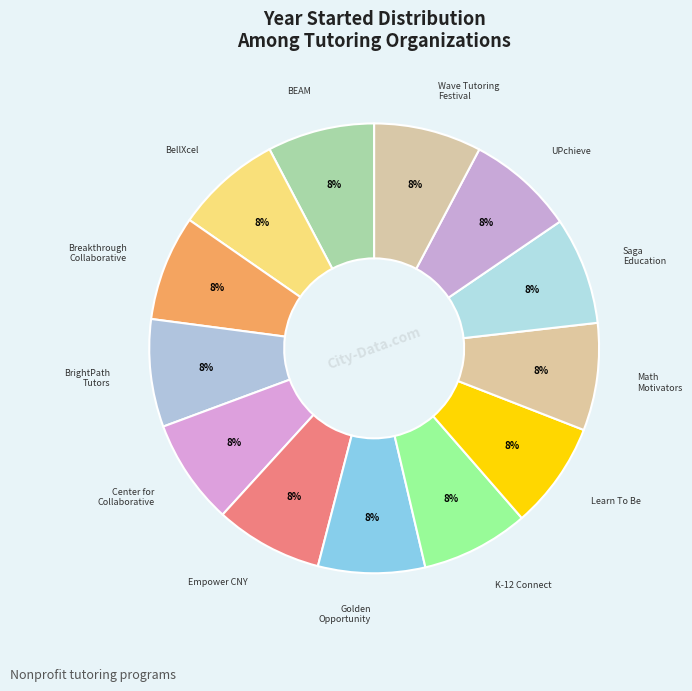

How many slices are in this pie chart?

13